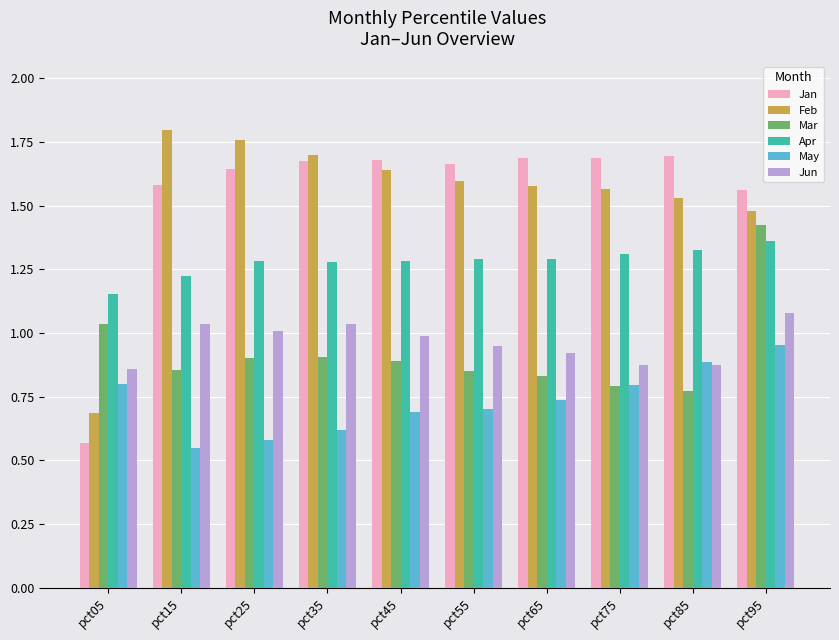

Which label corresponds to the largest value in the chart?

pct15